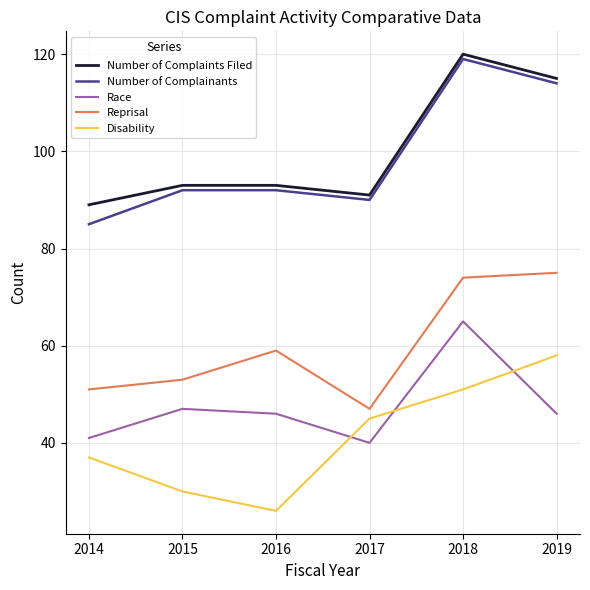

At which category is the sum across all series the highest?

2018